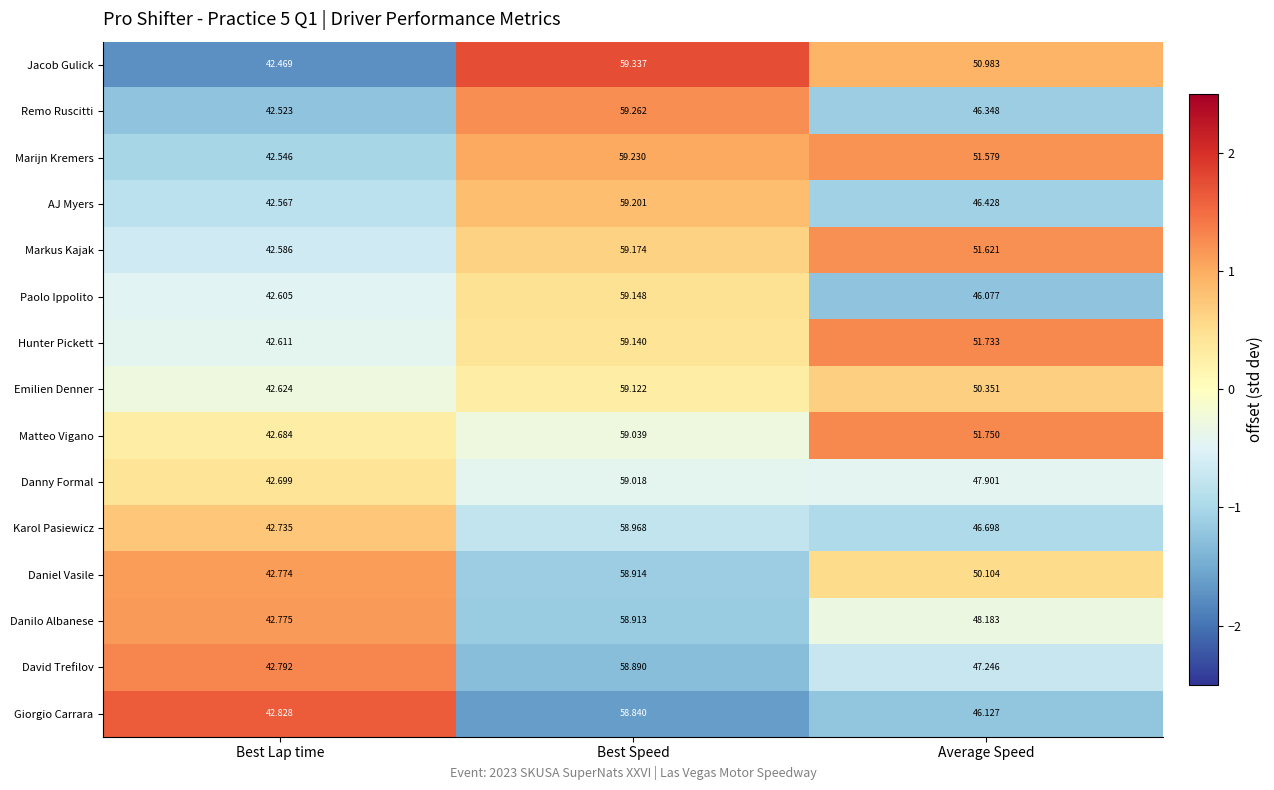

Which category has the highest value across all series?

Best Speed